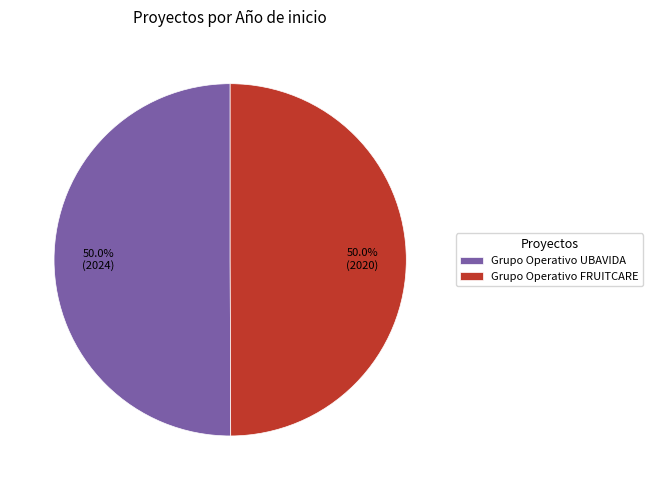

Count the number of slices in the pie.

2